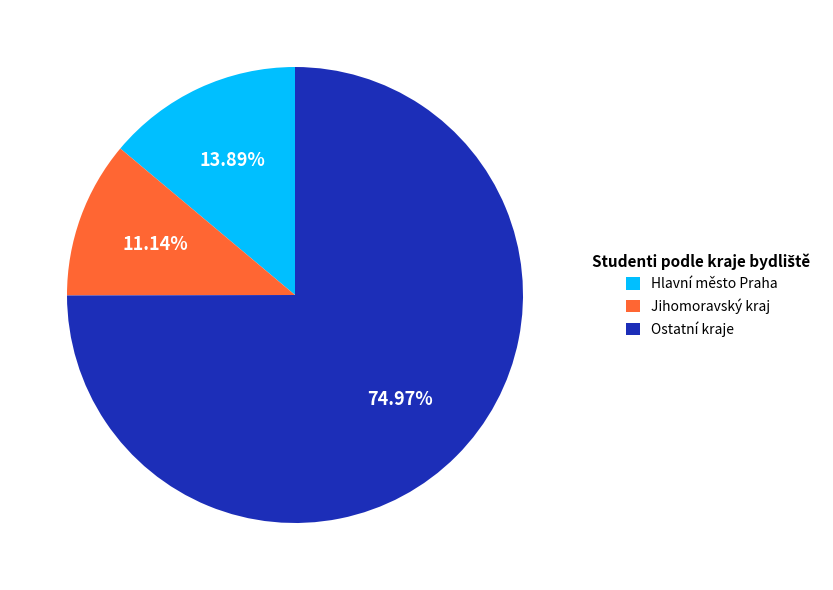

Do Jihomoravský kraj and Ostatní kraje together represent more than half of the pie?

Yes